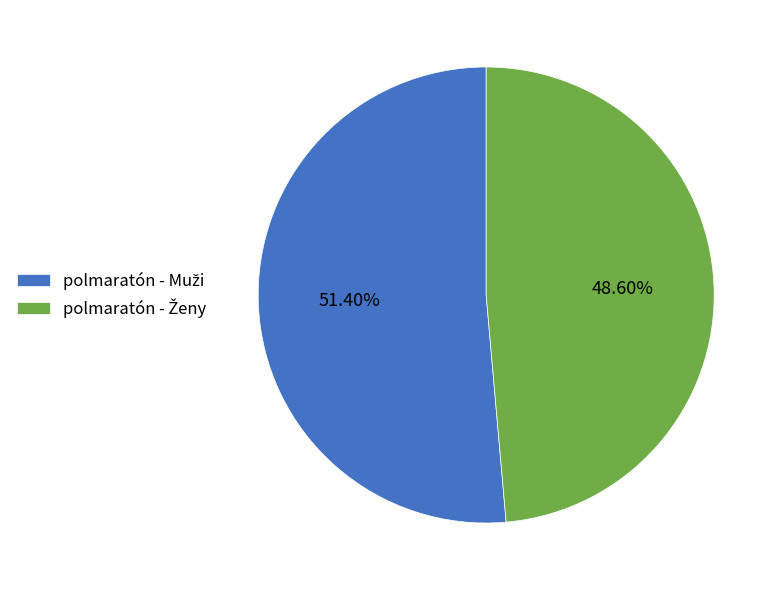

Does any single category account for the majority?

Yes